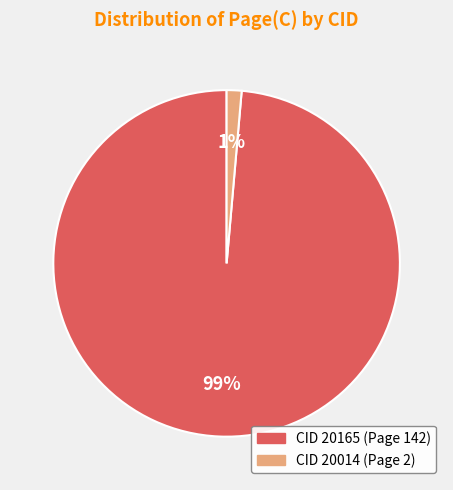

To the nearest percent, what is the average slice percentage?

50%